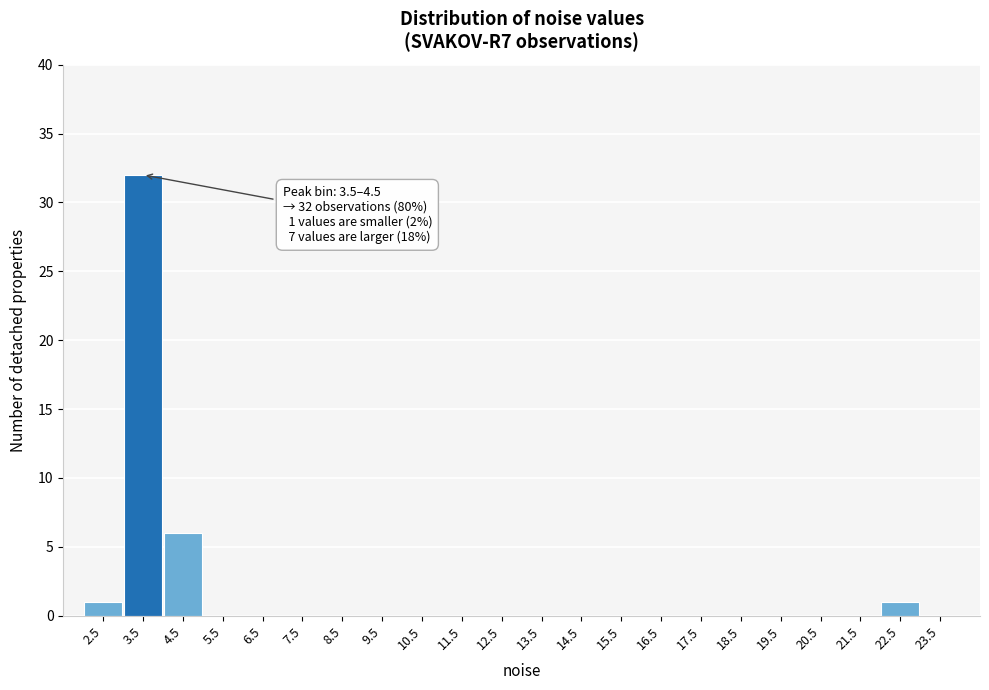

Reading left to right, transcribe all the data shown in this chart.

2.5=1	3.5=32	4.5=6	5.5=0	6.5=0	7.5=0	8.5=0	9.5=0	10.5=0	11.5=0	12.5=0	13.5=0	14.5=0	15.5=0	16.5=0	17.5=0	18.5=0	19.5=0	20.5=0	21.5=0	22.5=1	23.5=0